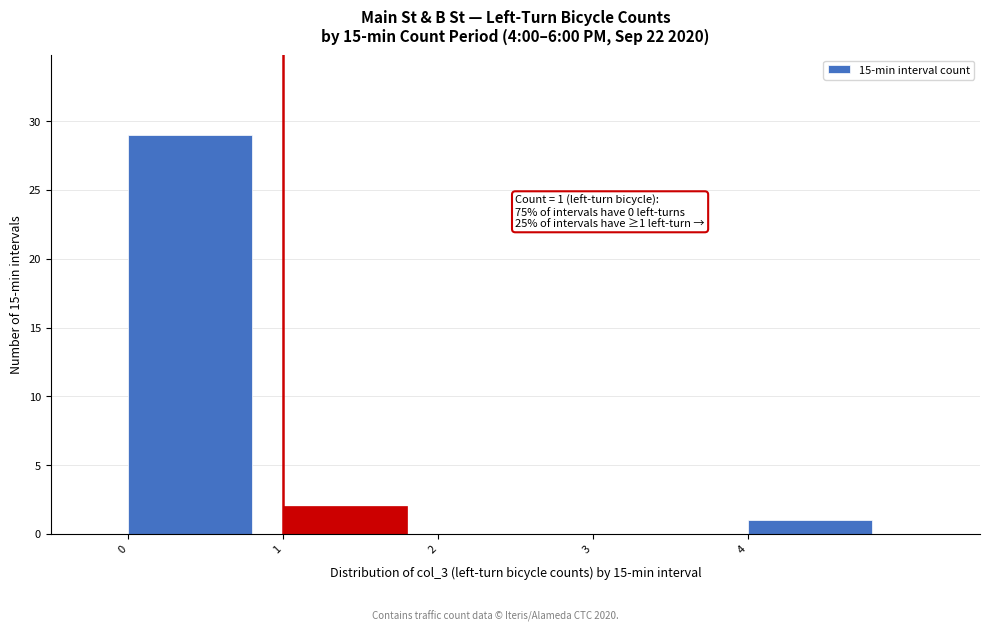

Which range on the x-axis has the tallest bar?

0 to 1